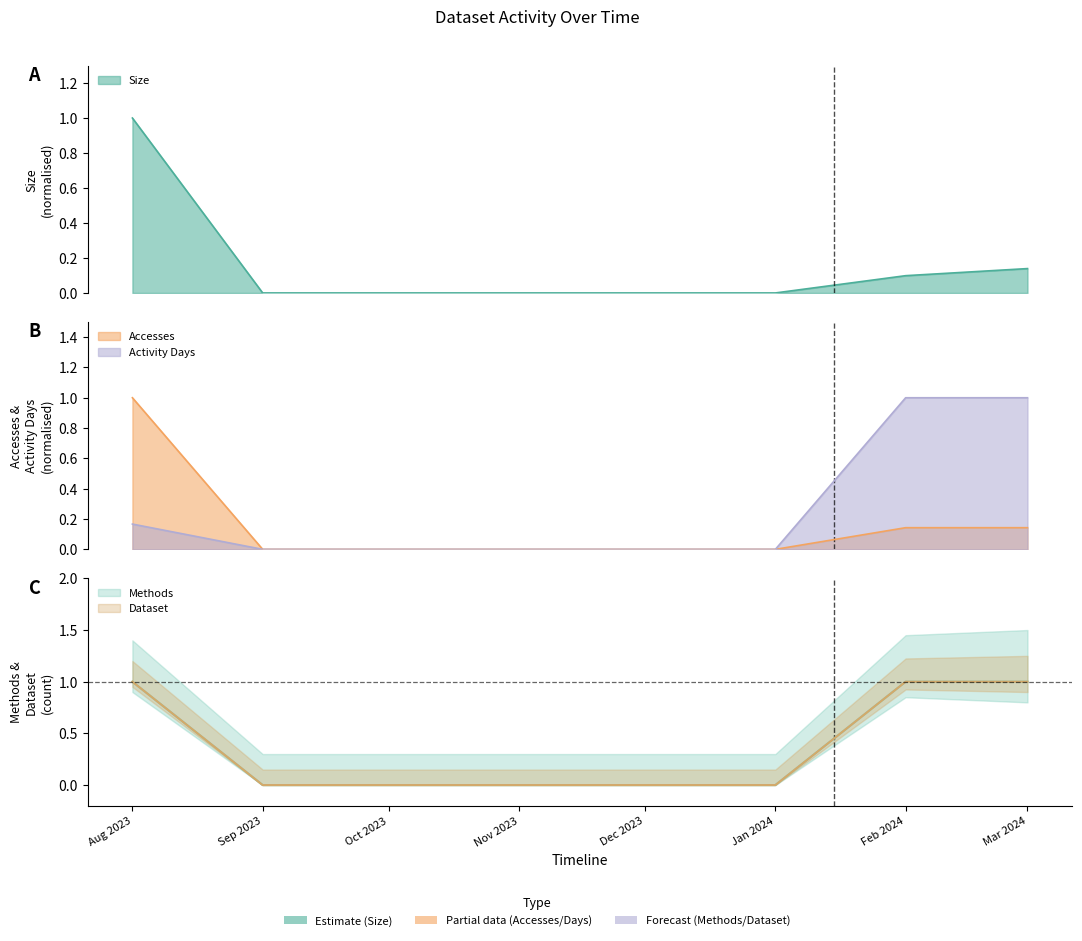

True or false: Activity Days and Dataset intersect in this chart.

False